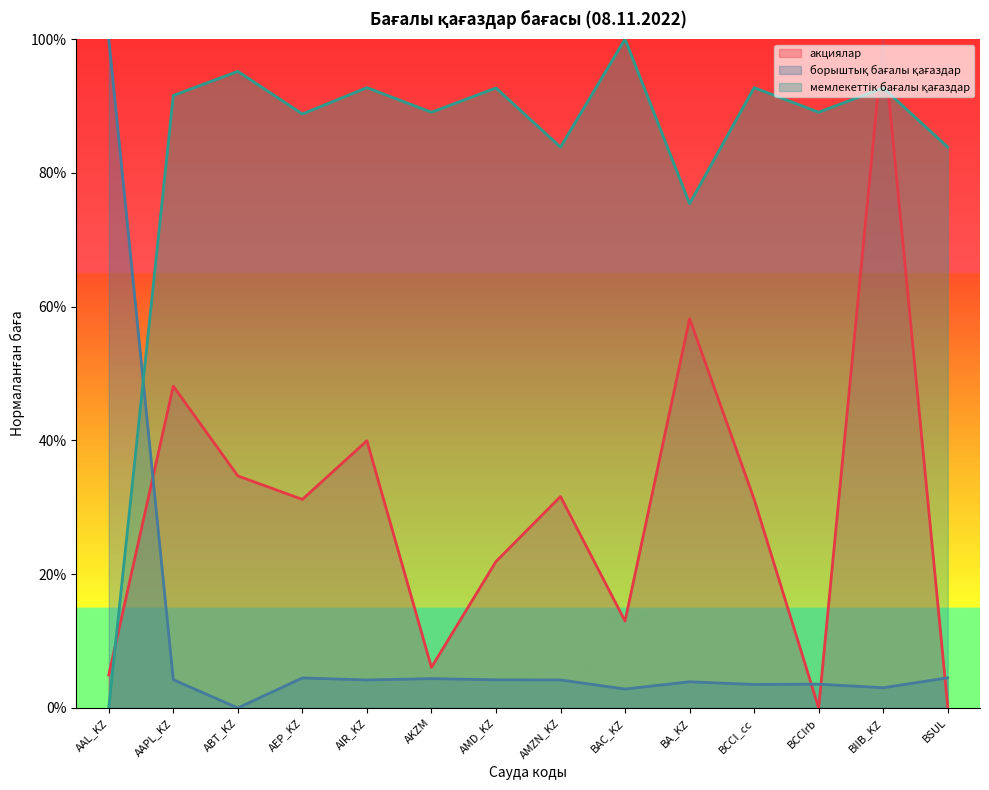

Reading left to right, what are all the values shown in this chart?

акциялар: 0.0	0.5	0.3	0.3	0.4	0.1	0.2	0.3	0.1	0.6	0.3	0.0	1.0	0.0
борыштық бағалы қағаздар: 1.0	0.0	0.0	0.0	0.0	0.0	0.0	0.0	0.0	0.0	0.0	0.0	0.0	0.0
мемлекеттік бағалы қағаздар: 0.0	0.9	1.0	0.9	0.9	0.9	0.9	0.8	1.0	0.8	0.9	0.9	0.9	0.8